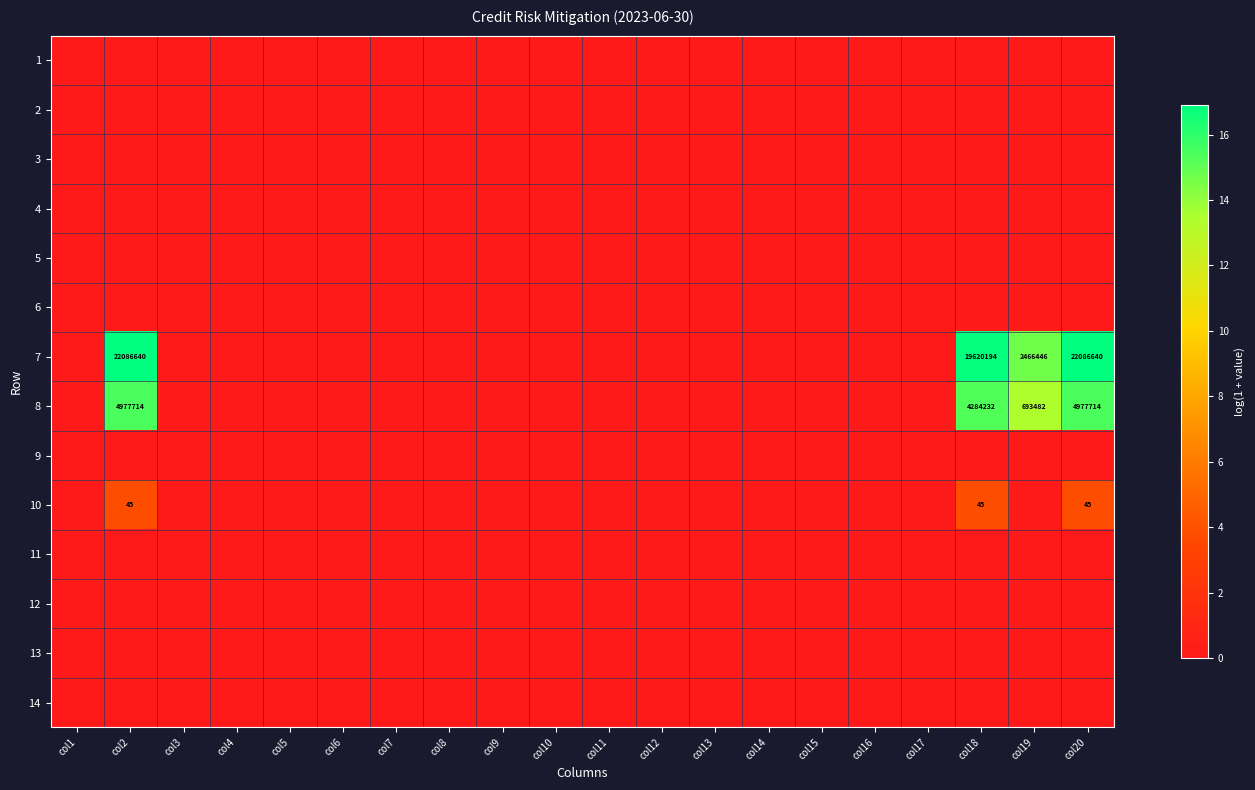

List the series in order of their peak value, highest first.

7, 8, 10, 1, 2, 3, 4, 5, 6, 9, 11, 12, 13, 14